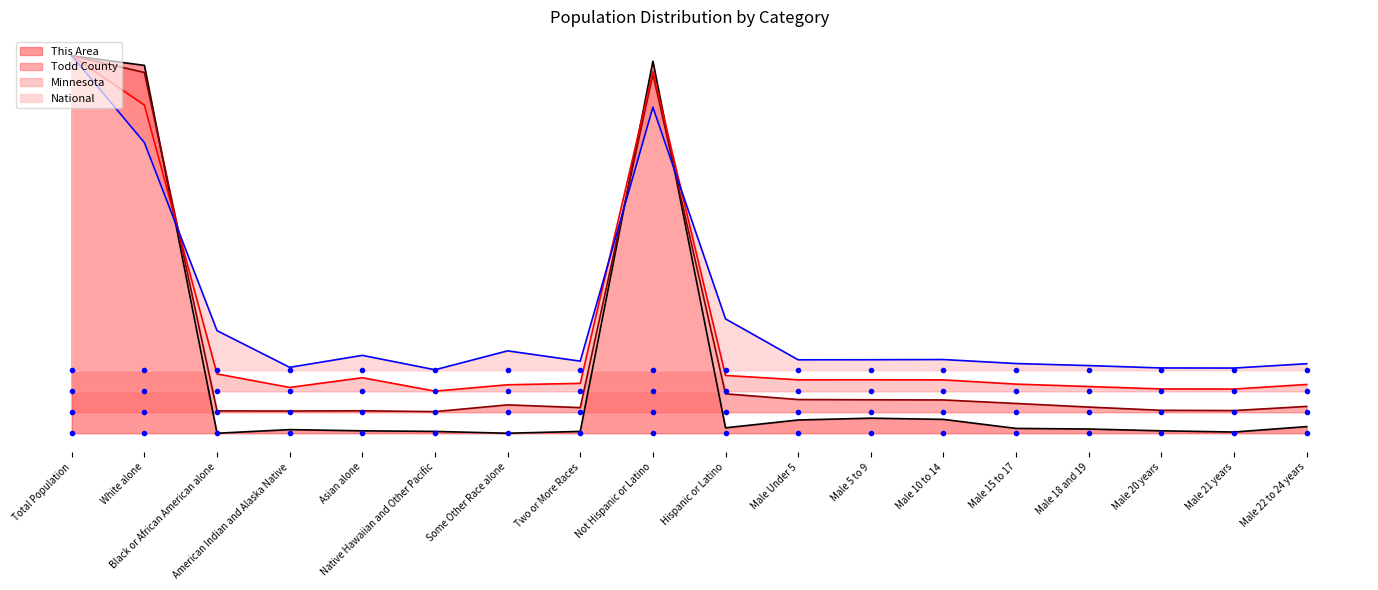

At which label does National reach its peak?

Total Population